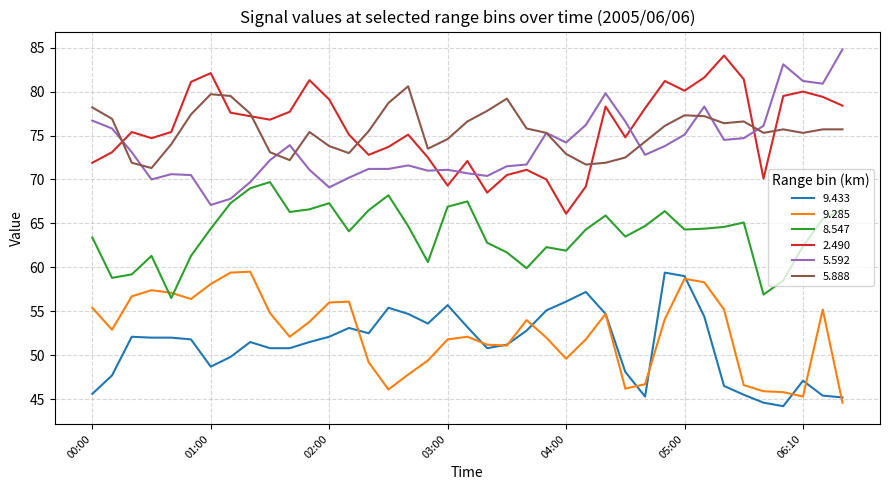

What is the greatest value displayed?

84.8